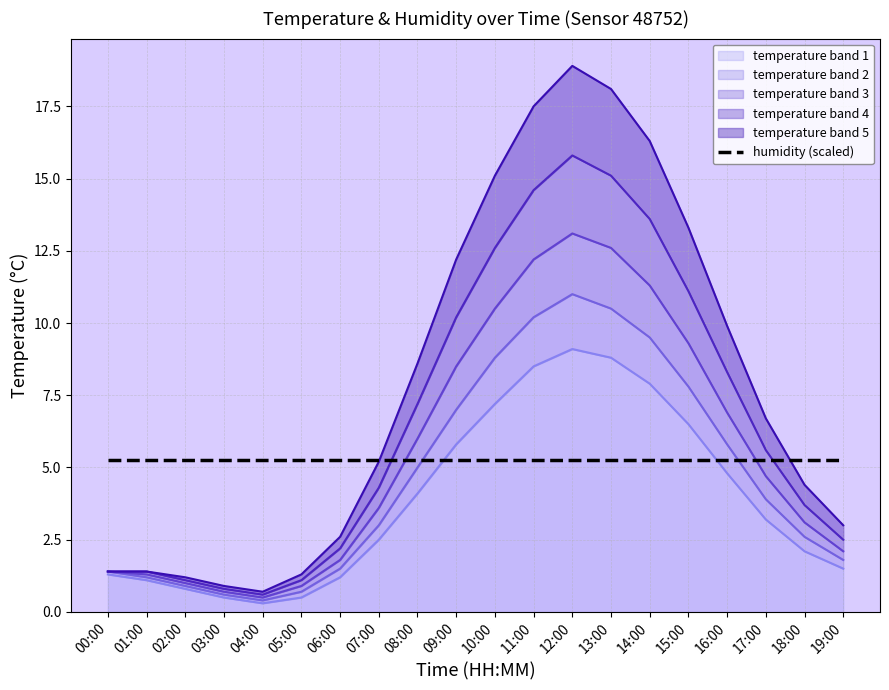

Reading left to right, what are all the values shown in this chart?

temperature_band_1: 00:00=1.3	01:00=1.1	02:00=0.8	03:00=0.5	04:00=0.3	05:00=0.5	06:00=1.2	07:00=2.5	08:00=4.1	09:00=5.8	10:00=7.2	11:00=8.5	12:00=9.1	13:00=8.8	14:00=7.9	15:00=6.5	16:00=4.8	17:00=3.2	18:00=2.1	19:00=1.5
temperature_band_2: 00:00=1.4	01:00=1.2	02:00=0.9	03:00=0.6	04:00=0.4	05:00=0.7	06:00=1.5	07:00=3.0	08:00=5.0	09:00=7.0	10:00=8.8	11:00=10.2	12:00=11.0	13:00=10.5	14:00=9.5	15:00=7.8	16:00=5.8	17:00=3.9	18:00=2.6	19:00=1.8
temperature_band_3: 00:00=1.4	01:00=1.3	02:00=1.0	03:00=0.7	04:00=0.5	05:00=0.9	06:00=1.8	07:00=3.6	08:00=6.0	09:00=8.5	10:00=10.5	11:00=12.2	12:00=13.1	13:00=12.6	14:00=11.3	15:00=9.3	16:00=6.9	17:00=4.7	18:00=3.1	19:00=2.1
temperature_band_4: 00:00=1.4	01:00=1.4	02:00=1.1	03:00=0.8	04:00=0.6	05:00=1.1	06:00=2.2	07:00=4.3	08:00=7.2	09:00=10.2	10:00=12.6	11:00=14.6	12:00=15.8	13:00=15.1	14:00=13.6	15:00=11.1	16:00=8.3	17:00=5.6	18:00=3.7	19:00=2.5
temperature_band_5: 00:00=1.4	01:00=1.4	02:00=1.2	03:00=0.9	04:00=0.7	05:00=1.3	06:00=2.6	07:00=5.2	08:00=8.6	09:00=12.2	10:00=15.1	11:00=17.5	12:00=18.9	13:00=18.1	14:00=16.3	15:00=13.3	16:00=9.9	17:00=6.7	18:00=4.4	19:00=3.0